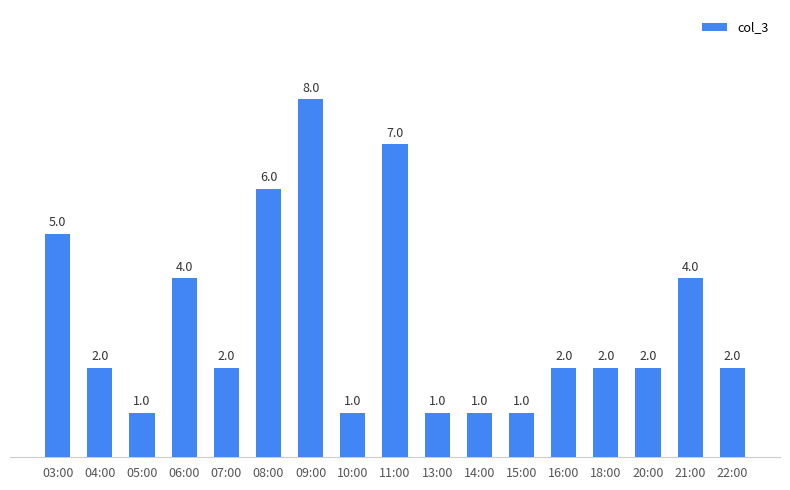

What value does the data have at 16:00?

2